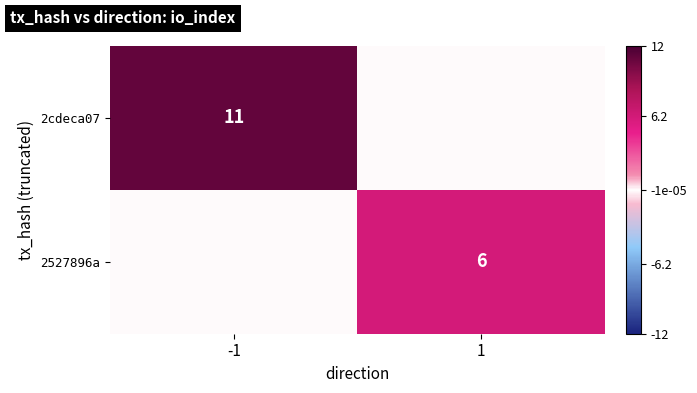

At how many categories does at least one series exceed 9?

1